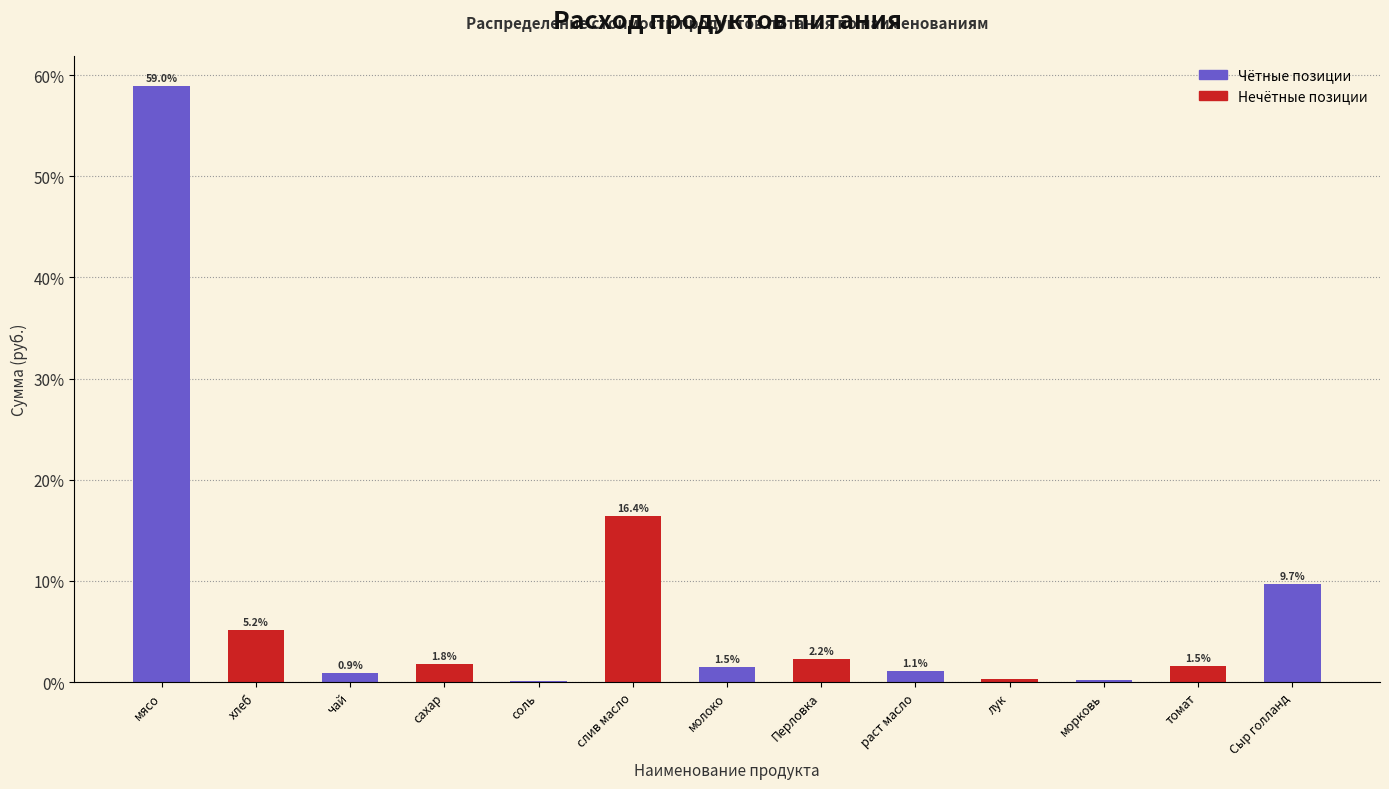

The value at молоко is 1.5. True or false?

True